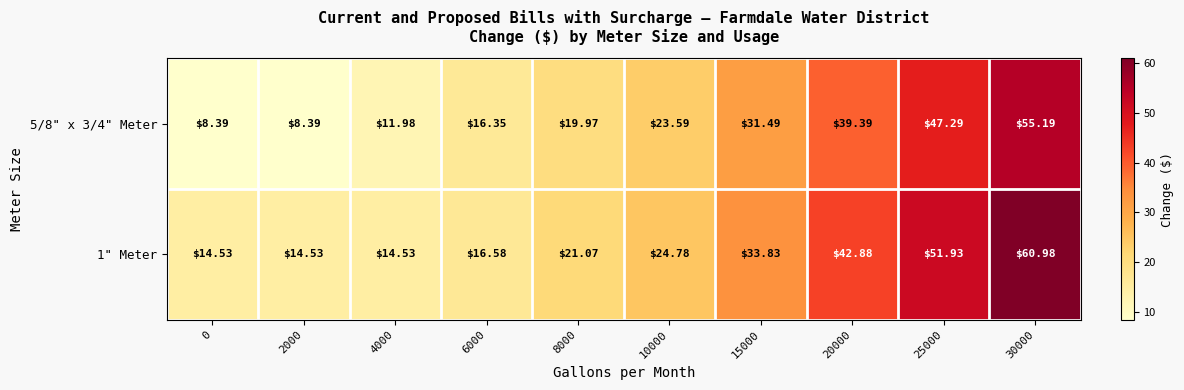

Is the value of 5/8" x 3/4" Meter at 30000 greater than the value of 1" Meter at 10000?

Yes